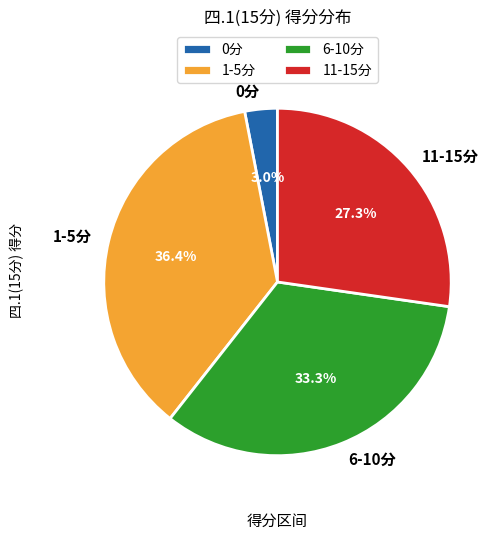

What is the smallest slice in the pie chart?

0分